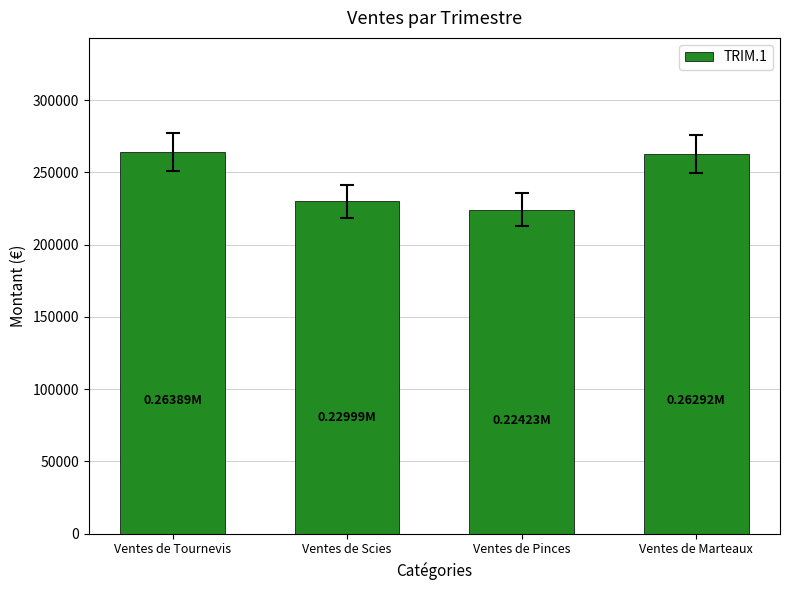

What is the difference between the maximum and second lowest values?

33901.3